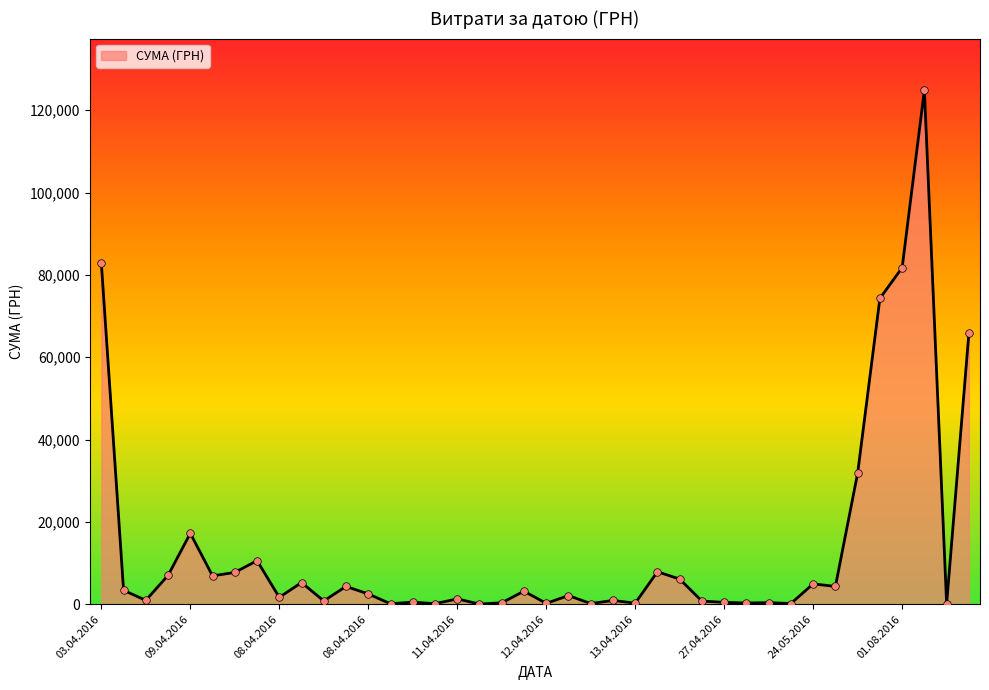

What is the difference between the maximum and minimum values?

124867.4